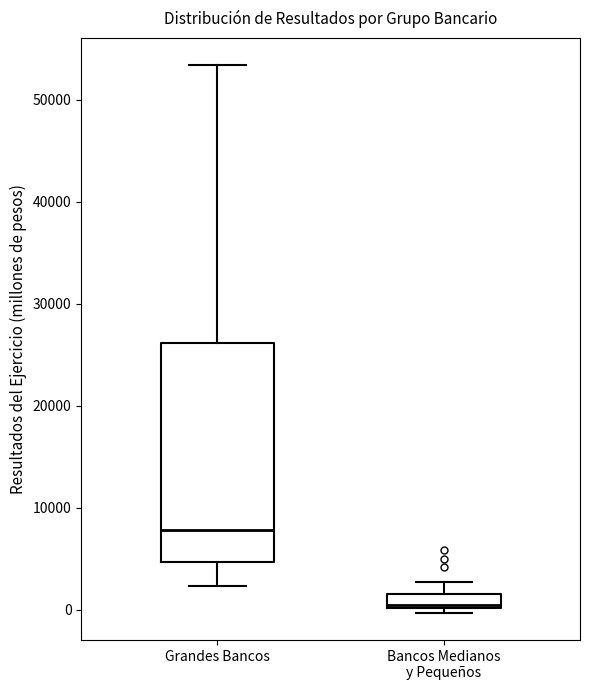

Comparing the boxes themselves (not the whiskers), which one is the tallest?

Grandes Bancos